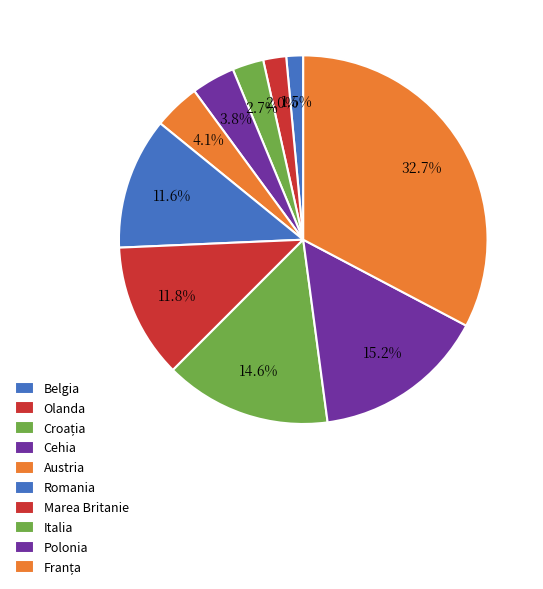

Does any single category account for the majority?

No